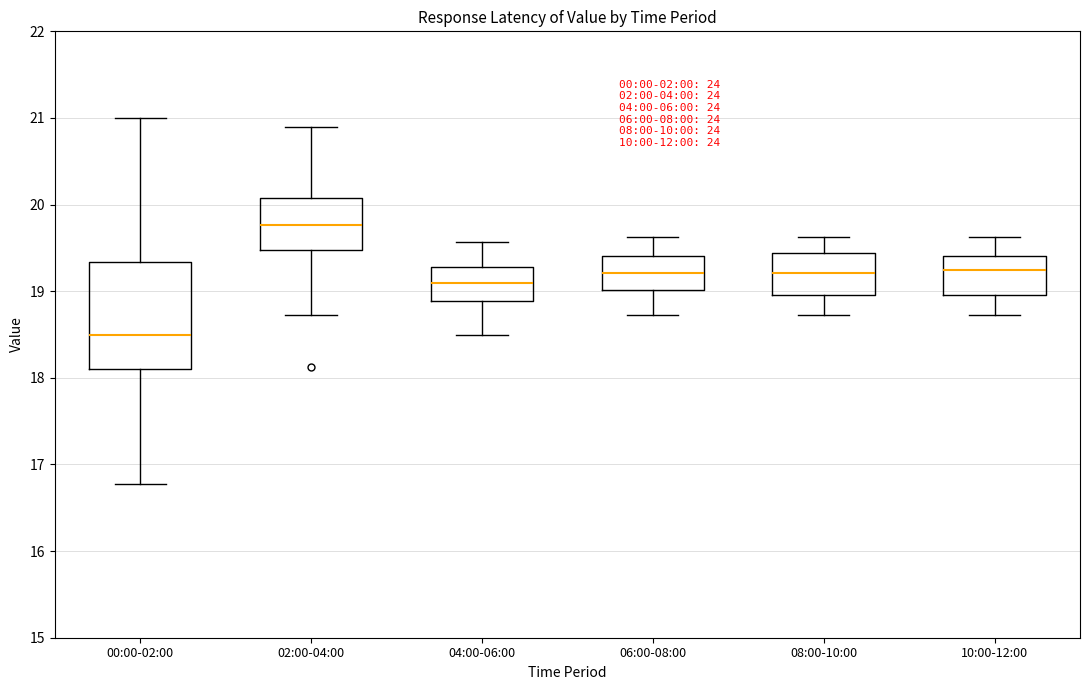

Comparing the boxes themselves (not the whiskers), which one is the tallest?

00:00-02:00